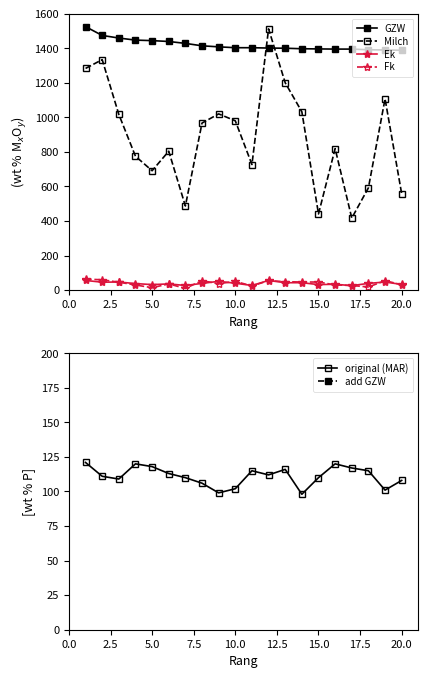

True or false: Fk and GZW intersect in this chart.

False